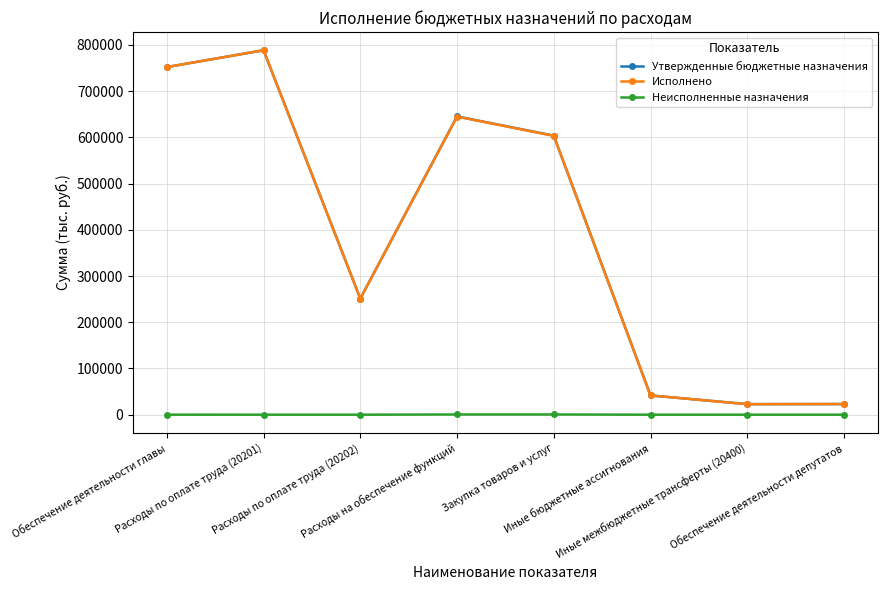

True or false: Неисполненные назначения has more than 0 interior local peaks.

True